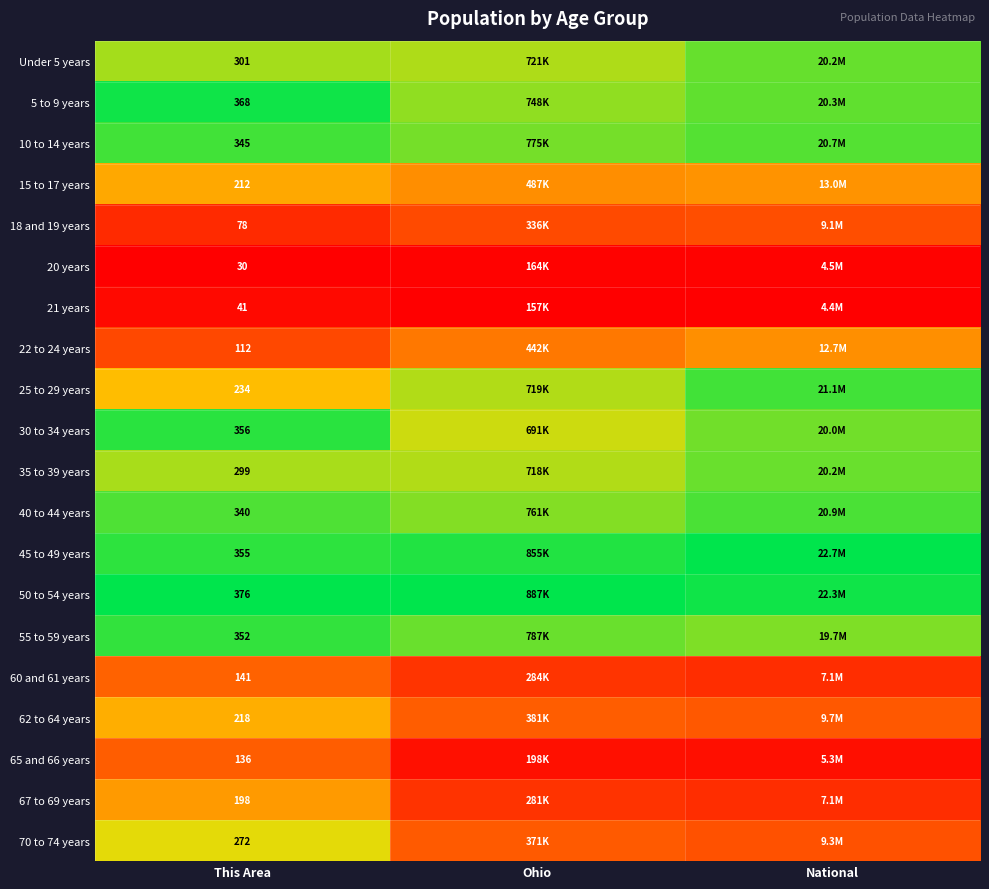

At how many categories does at least one series exceed 0?

3